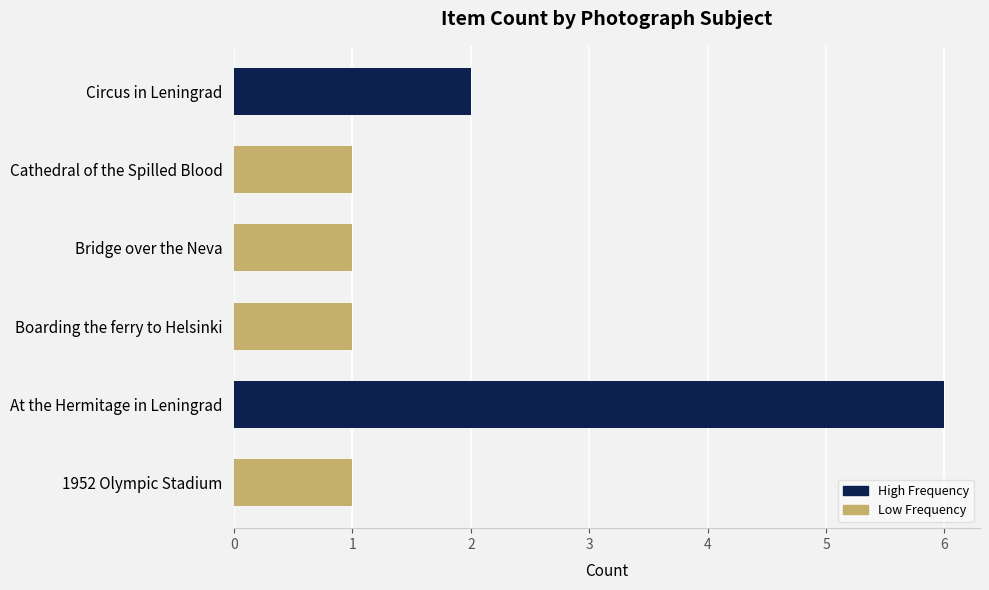

Does the chart contain stacked bars?

No